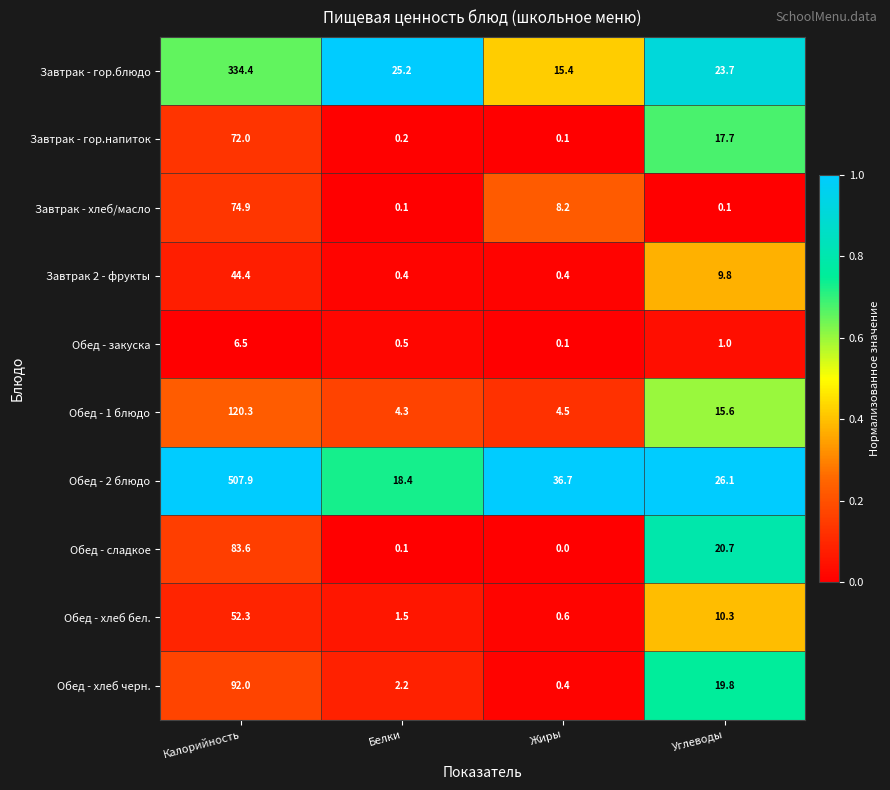

How many categories are shown in the chart?

4